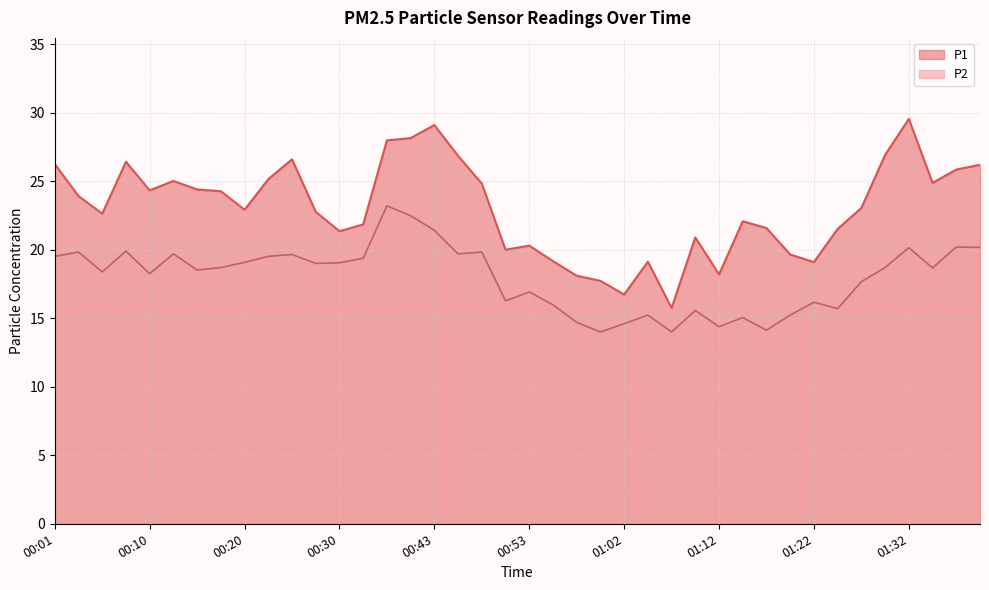

What is the difference between the highest and lowest values at 00:53?

3.4